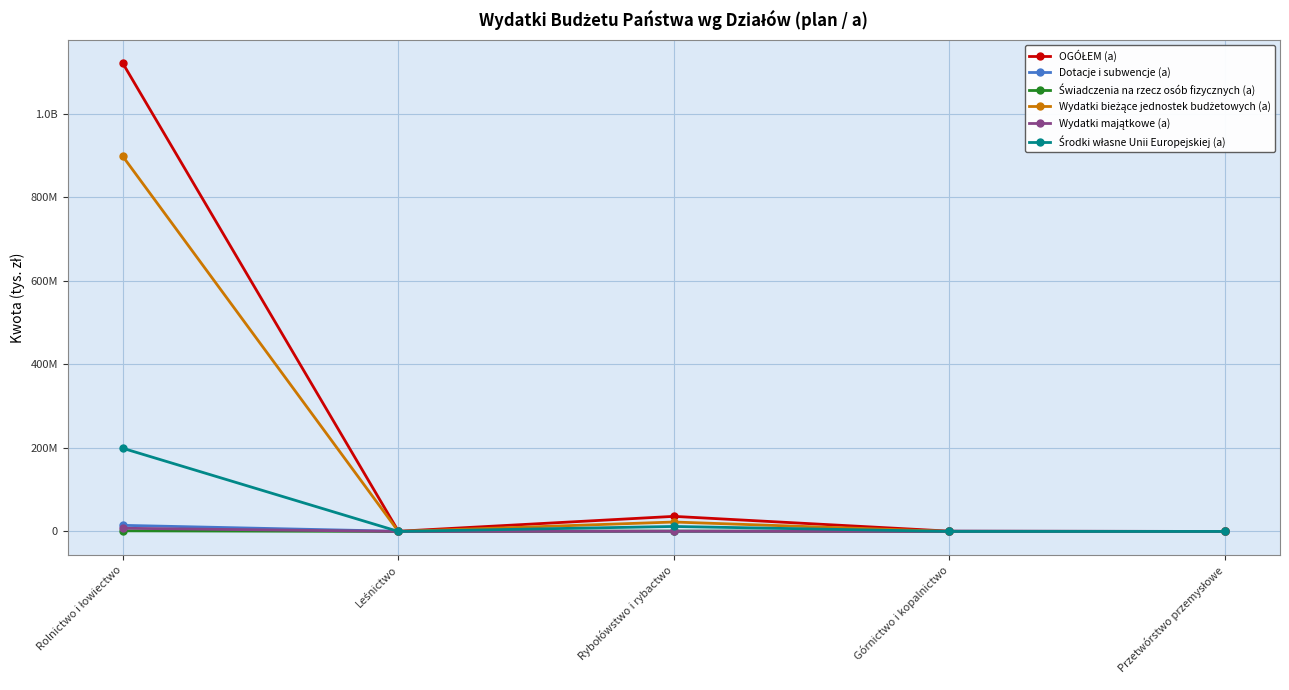

True or false: Wydatki bieżące jednostek budżetowych (a) and Środki własne Unii Europejskiej (a) intersect in this chart.

False